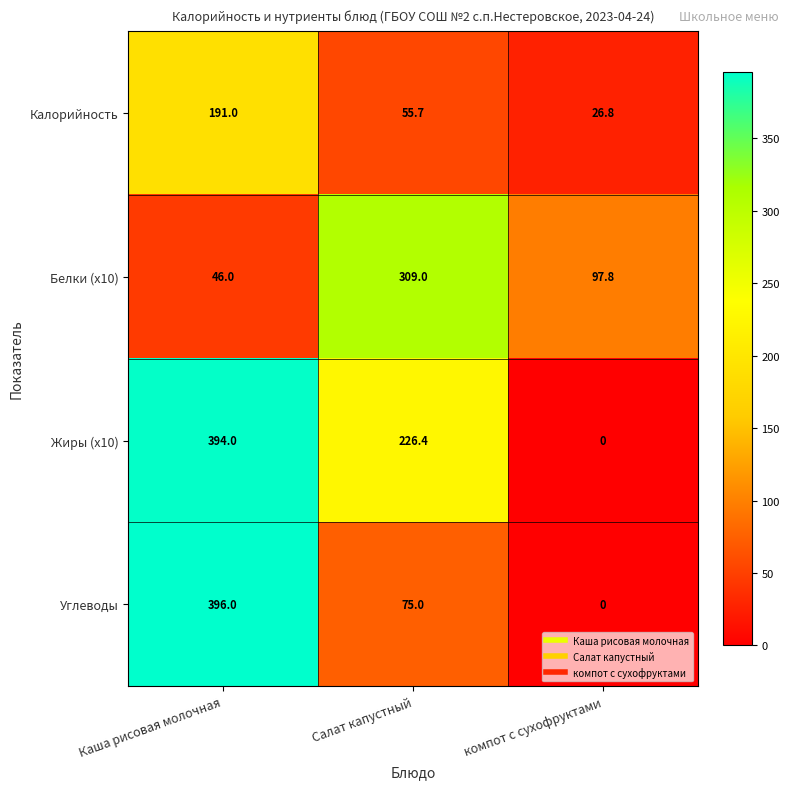

Which category has the lowest value across all series?

компот с сухофруктами